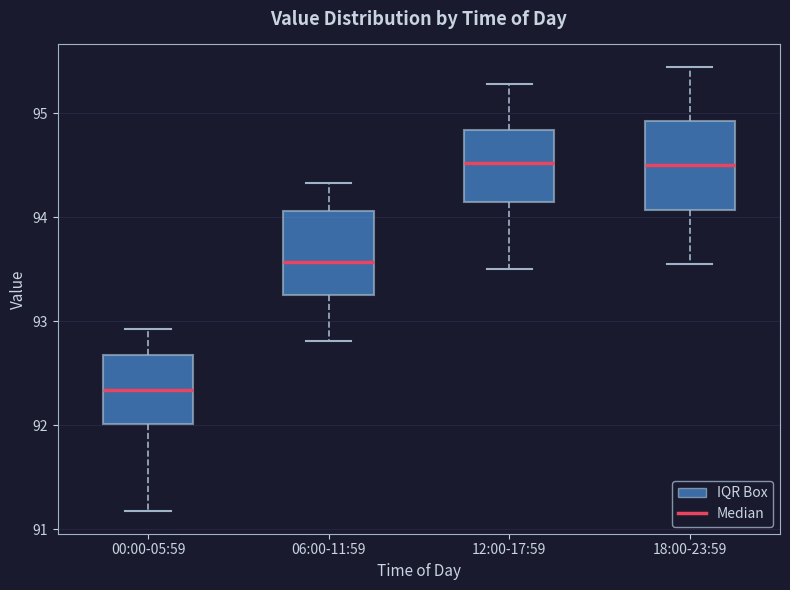

Where does the lower whisker of the box for 12:00-17:59 end on the y-axis? The values are not printed on the chart, so give them approximately, as read against the axis.

93.5